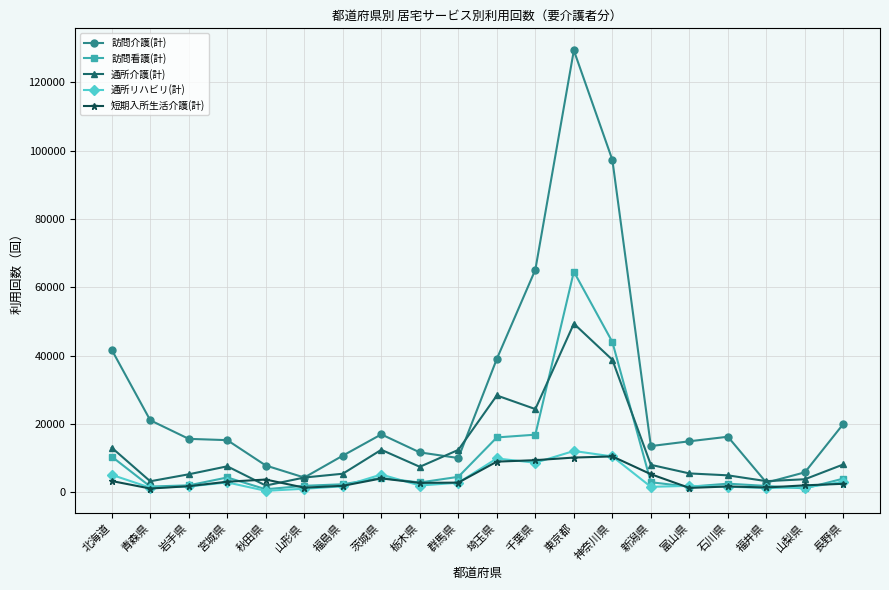

True or false: 訪問介護(計) and 短期入所生活介護(計) cross at least once.

False